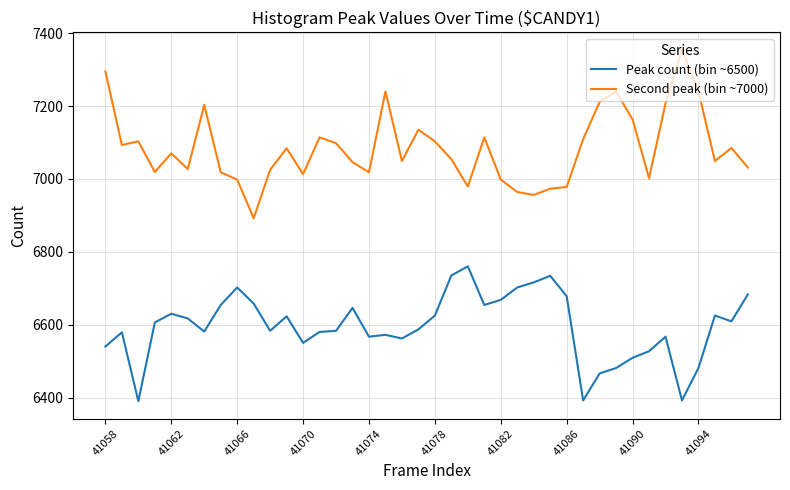

At how many categories does at least one series exceed 6933?

39